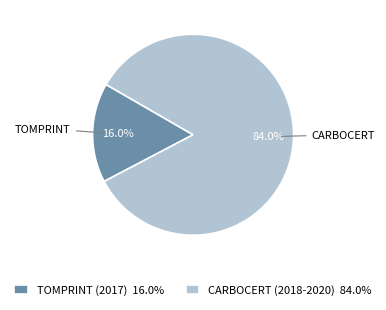

The TOMPRINT (2017) slice represents 6% of the pie. True or false?

False